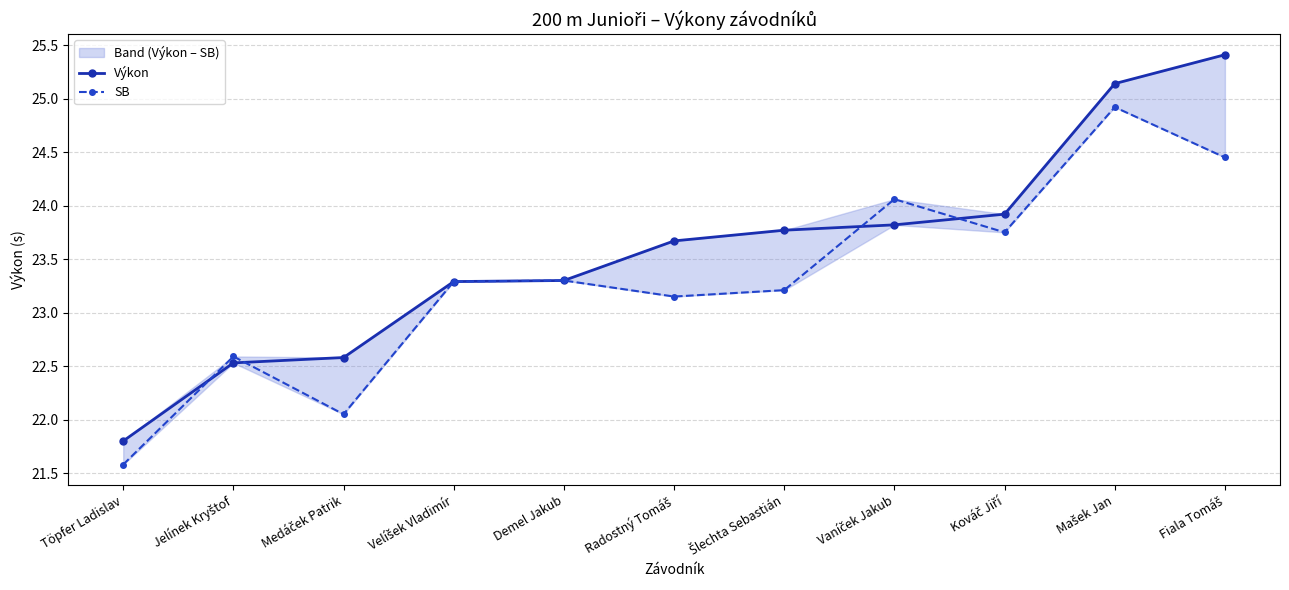

At which category is the sum across all series the highest?

Mašek Jan